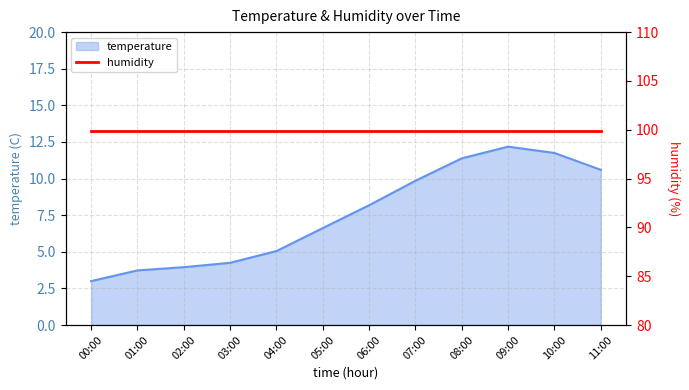

What is the difference between the maximum and minimum values?

9.2